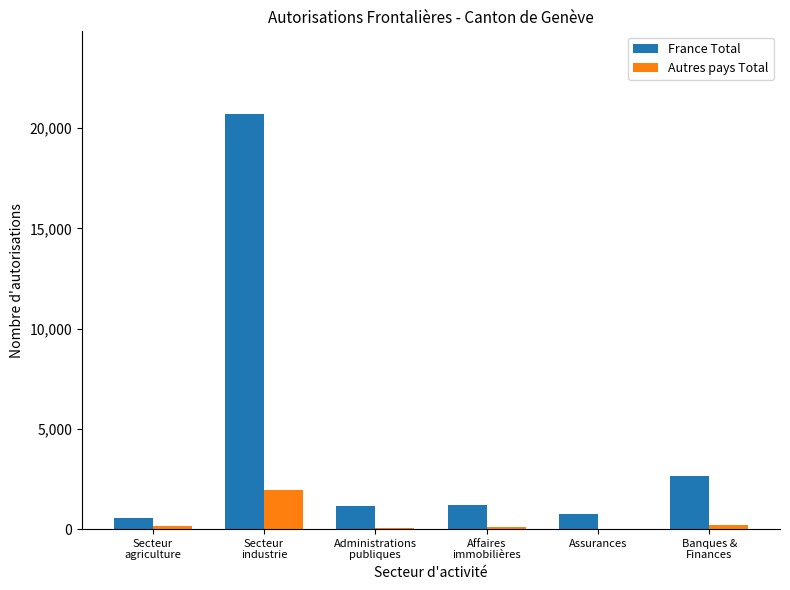

What is the maximum value for France Total?

20695